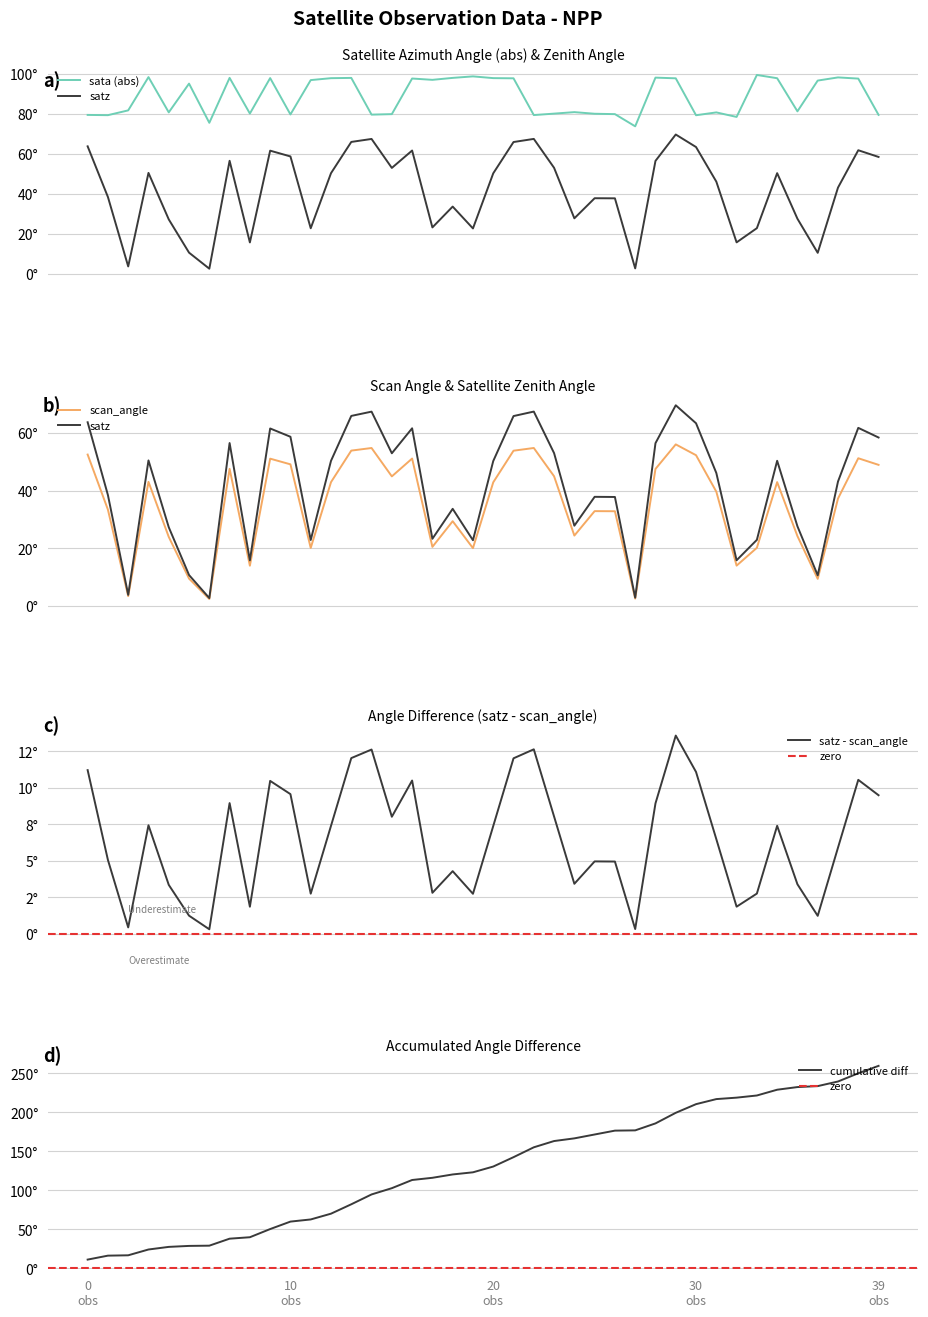

What is the value of the sata point at the 30th from the left?

97.7